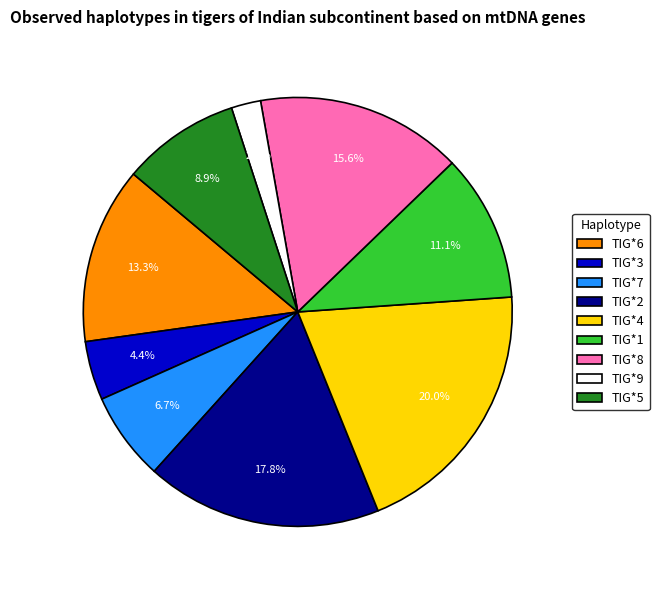

Which category has the biggest portion of the pie?

TIG*4